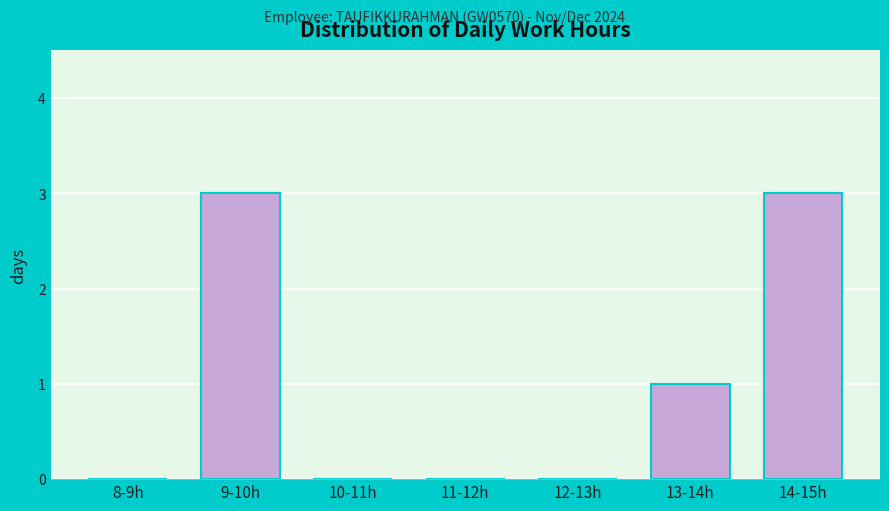

Reading left to right, list all the values displayed in this chart.

8-9h=0	9-10h=3	10-11h=0	11-12h=0	12-13h=0	13-14h=1	14-15h=3